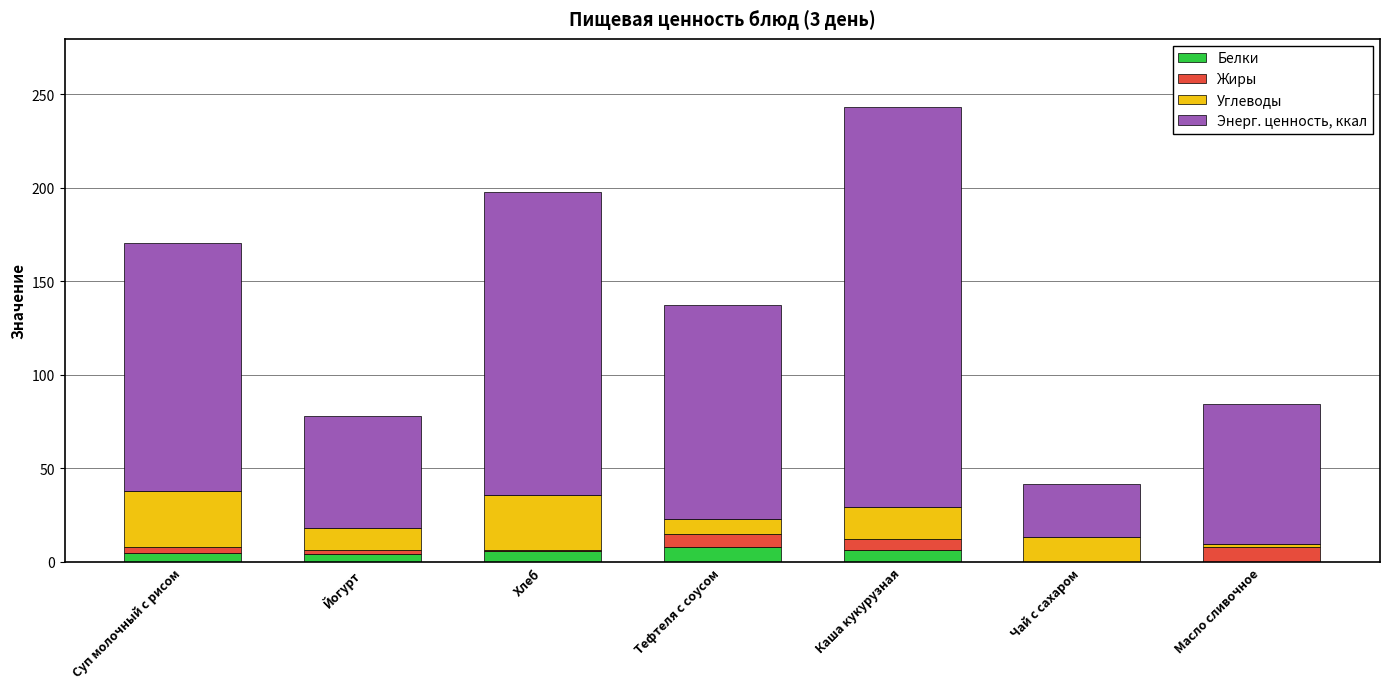

At which category is the sum across all series the highest?

Каша кукурузная